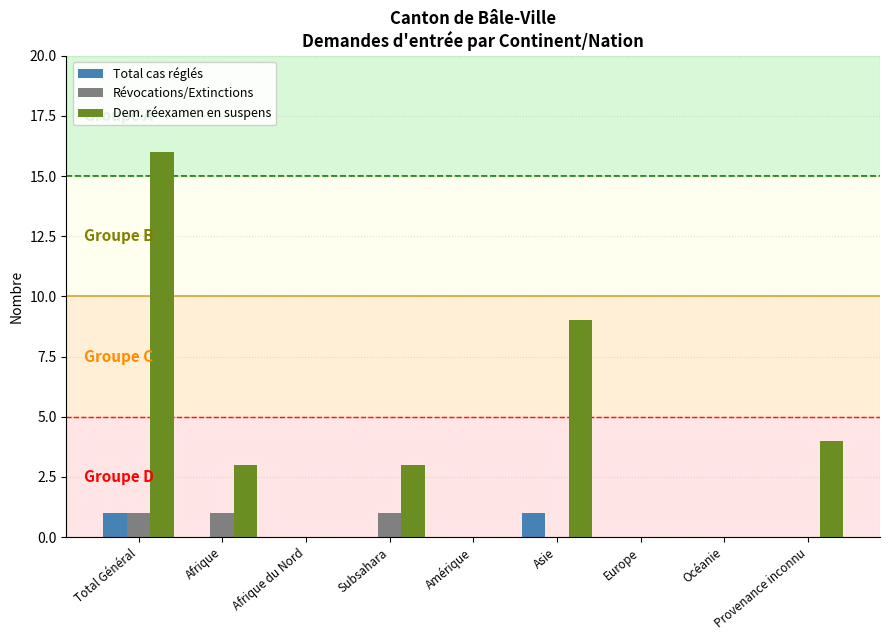

Which series has the largest total across all categories?

Dem. réexamen en suspens